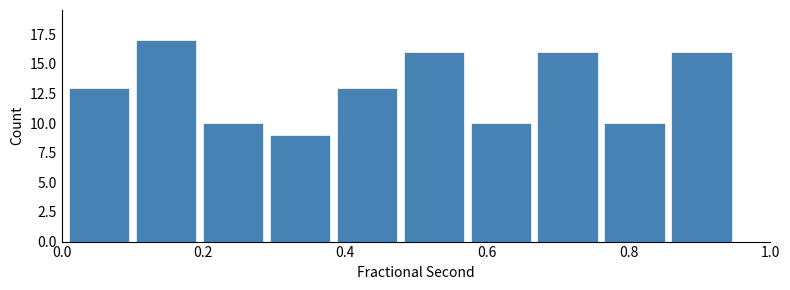

Reading left to right, transcribe this chart: for each bar, give the range it covers on the x-axis and its height. Neither the bar edges nor the heights are printed on the chart, so give them approximately, as read against the axes.

0.02 to 0.10: 13
0.10 to 0.20: 17
0.20 to 0.30: 10
0.30 to 0.38: 9
0.38 to 0.48: 13
0.48 to 0.58: 16
0.58 to 0.68: 10
0.68 to 0.76: 16
0.76 to 0.86: 10
0.86 to 0.96: 16